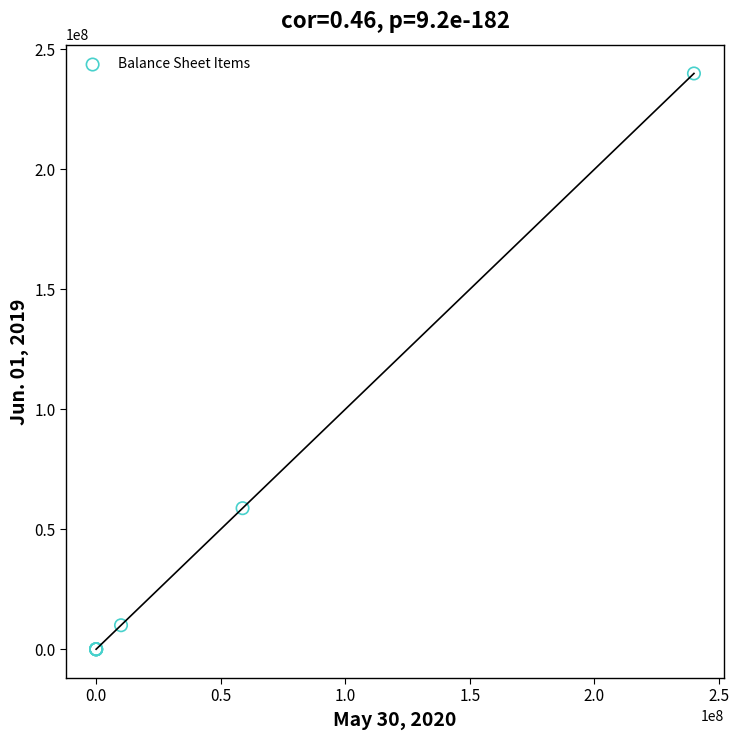

What Y value in the scatter plot is closest to 119999631?

58794148.0